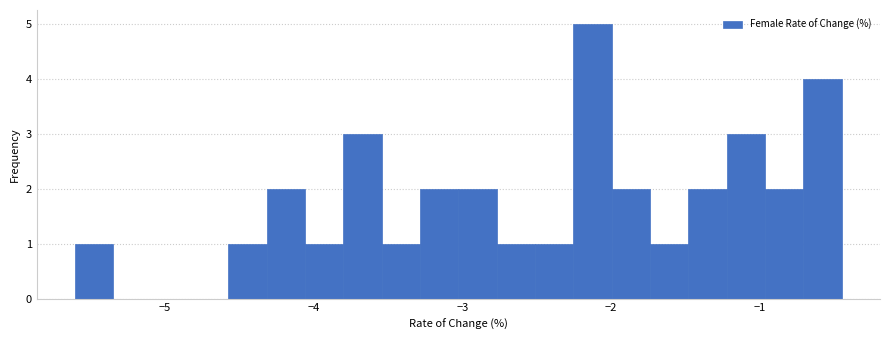

Read against the x-axis, roughly where is the centre of the tallest bar?

-2.1